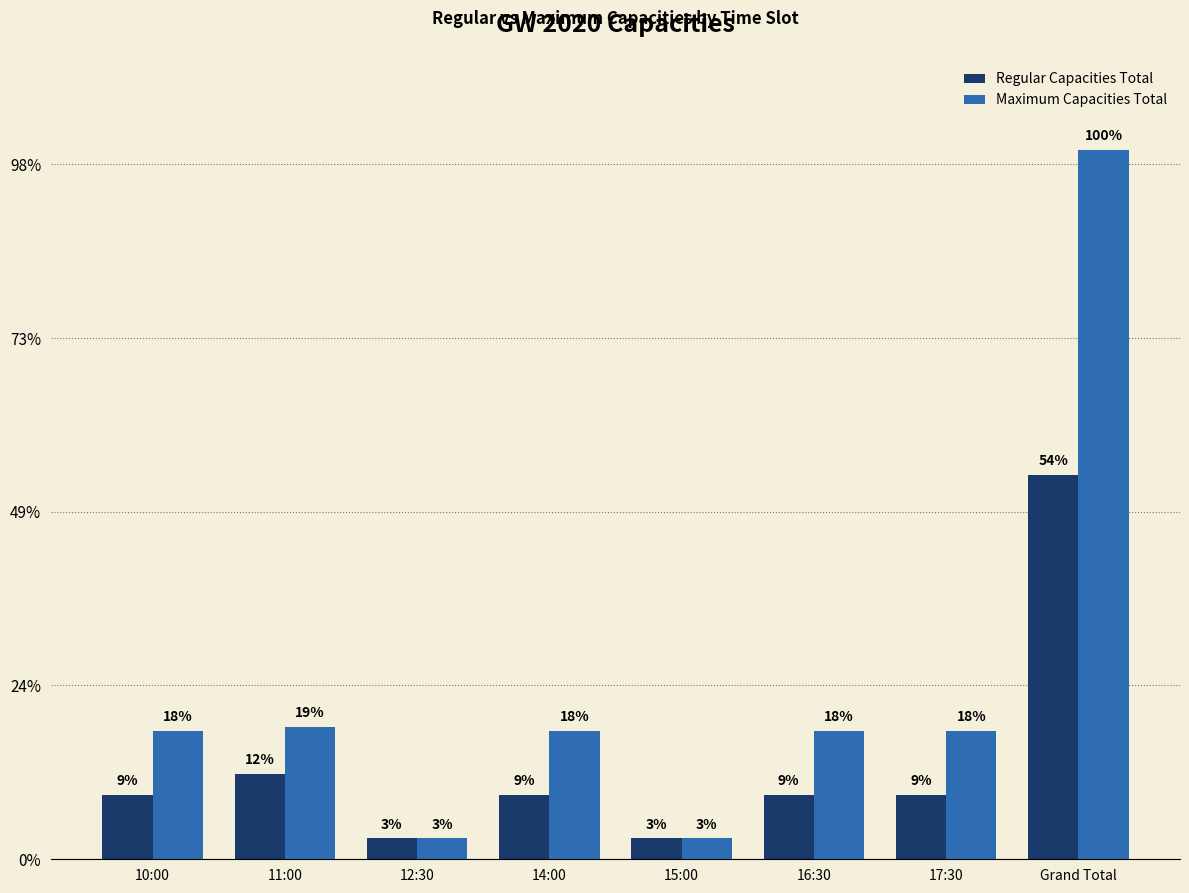

List the labels in order of Regular Capacities Total value, smallest first.

12:30, 15:00, 10:00, 14:00, 16:30, 17:30, 11:00, Grand Total